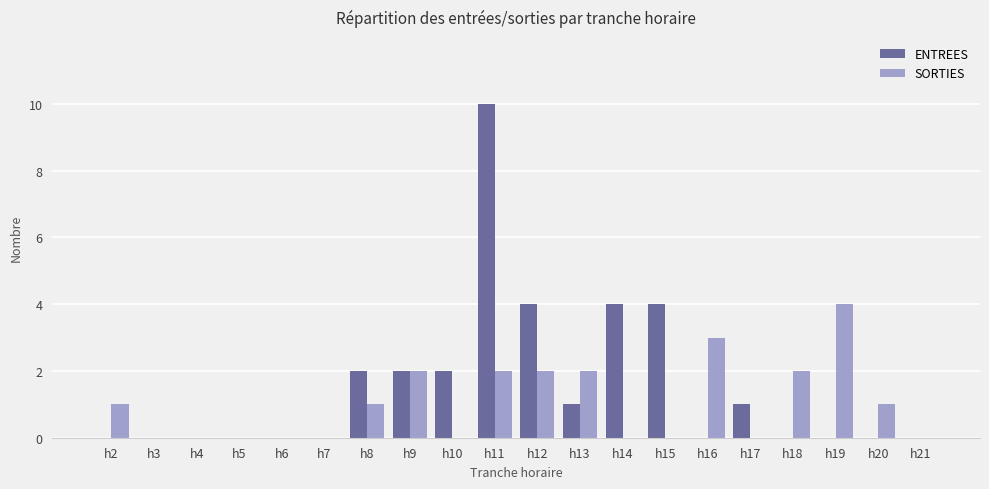

Reading left to right, extract all data points from this chart.

ENTREES: h2=0	h3=0	h4=0	h5=0	h6=0	h7=0	h8=2	h9=2	h10=2	h11=10	h12=4	h13=1	h14=4	h15=4	h16=0	h17=1	h18=0	h19=0	h20=0	h21=0
SORTIES: h2=1	h3=0	h4=0	h5=0	h6=0	h7=0	h8=1	h9=2	h10=0	h11=2	h12=2	h13=2	h14=0	h15=0	h16=3	h17=0	h18=2	h19=4	h20=1	h21=0